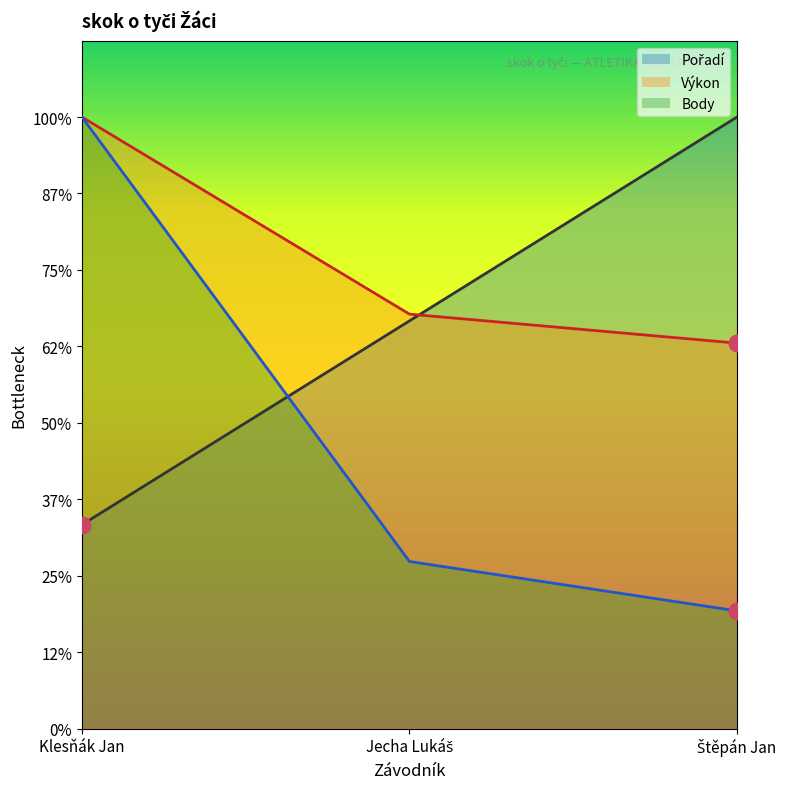

What is the label of the 3rd point from the right?

Klesňák Jan